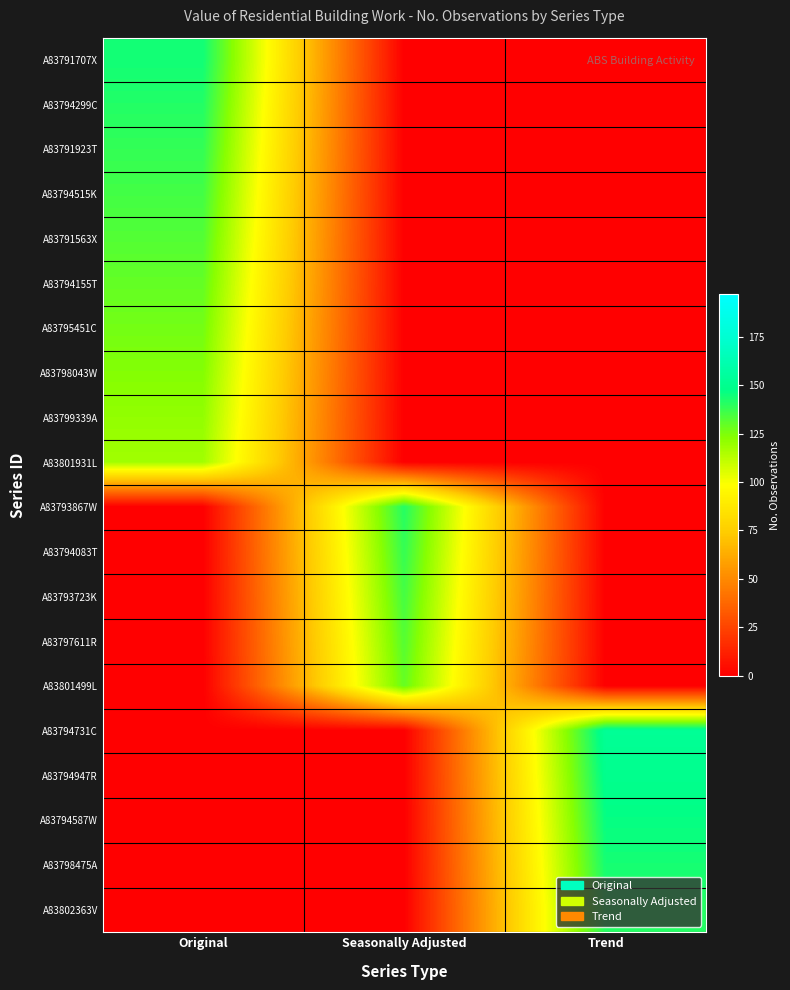

What is the spread (max minus min) of values at Original?

144.5